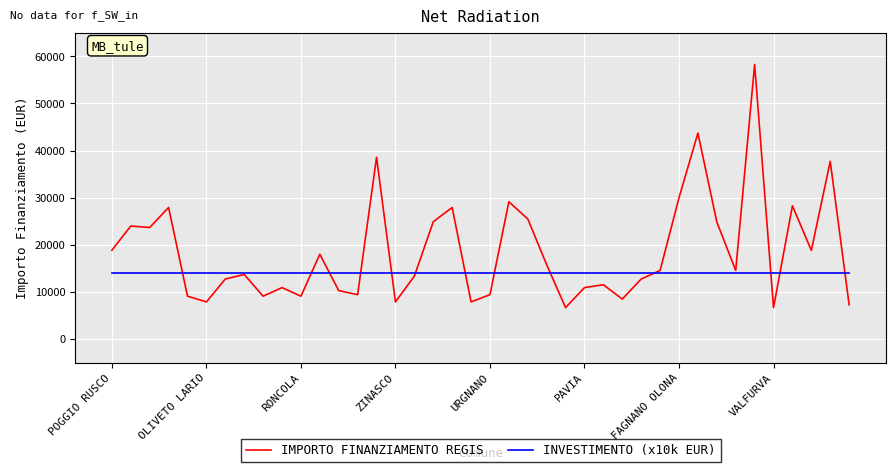

Which series has the largest range (max minus min)?

IMPORTO FINANZIAMENTO REGIS